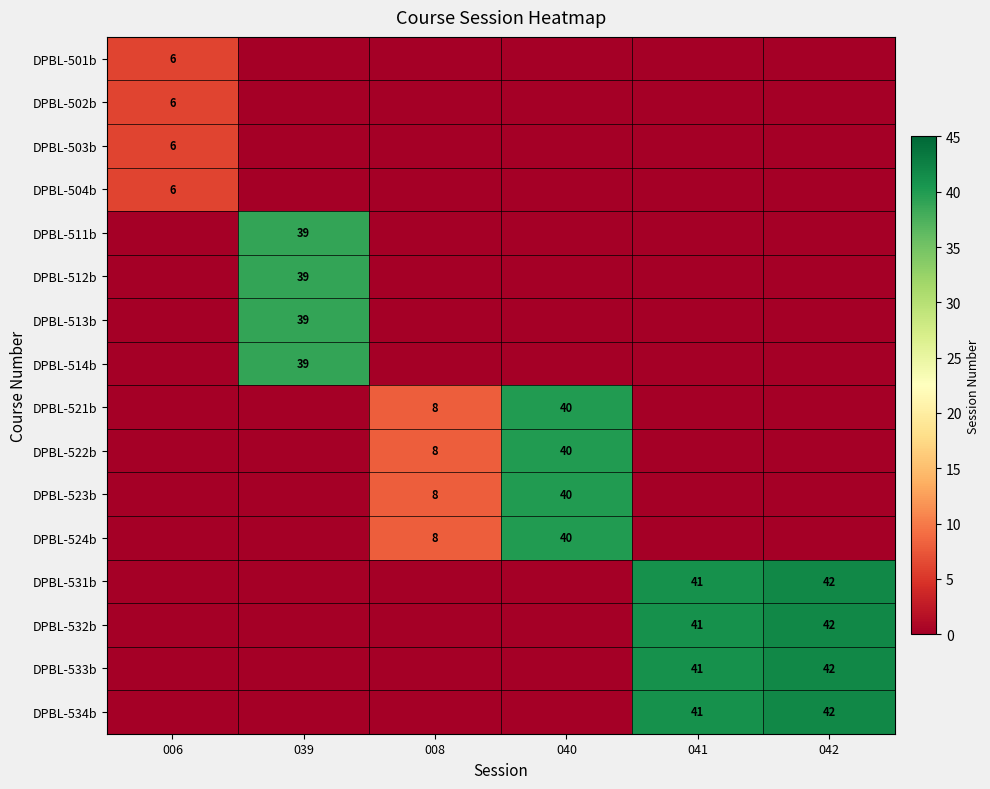

Is it true that DPBL-504b equals 3 at 006?

False